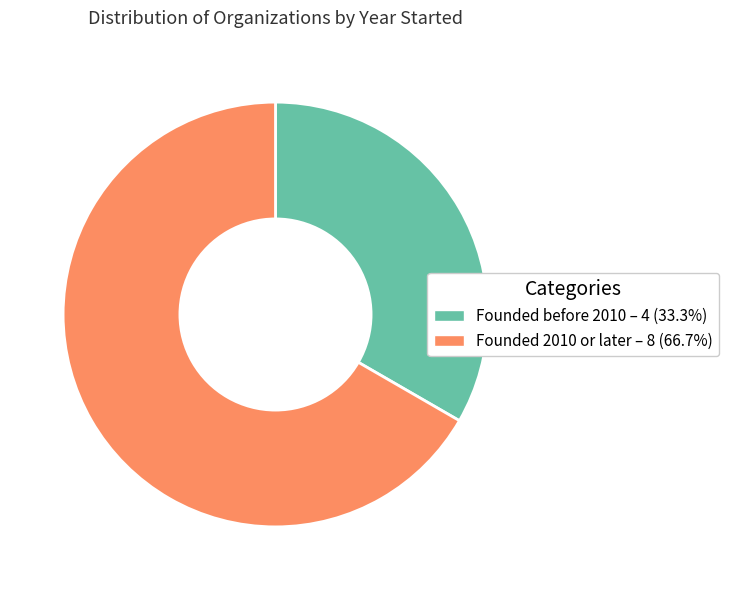

Does any single category account for the majority?

Yes